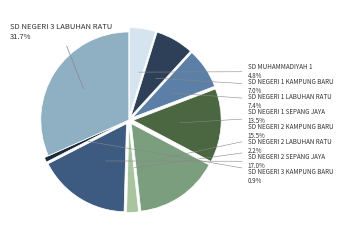

How much of the chart is everything except SD MUHAMMADIYAH 1?

95.2%